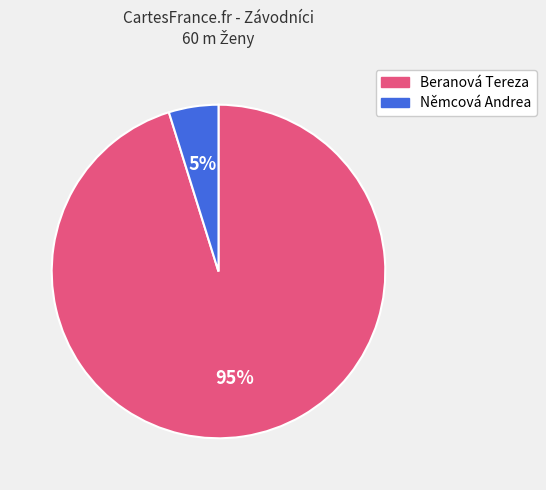

Approximately how many times larger is the value at Němcová Andrea compared to Beranová Tereza?

0.1